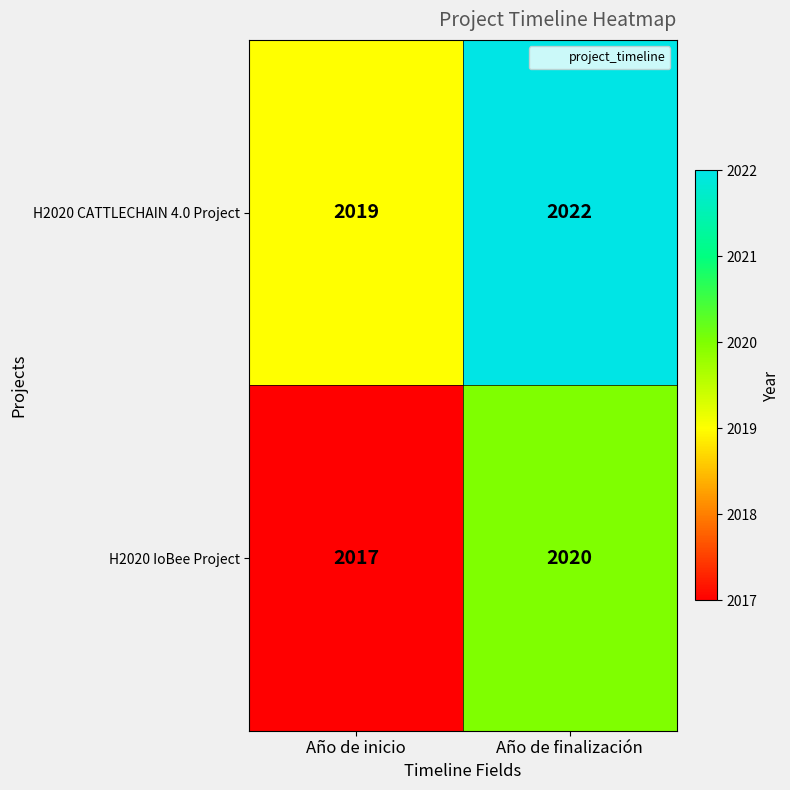

At which category is the sum across all series the highest?

Año de finalización